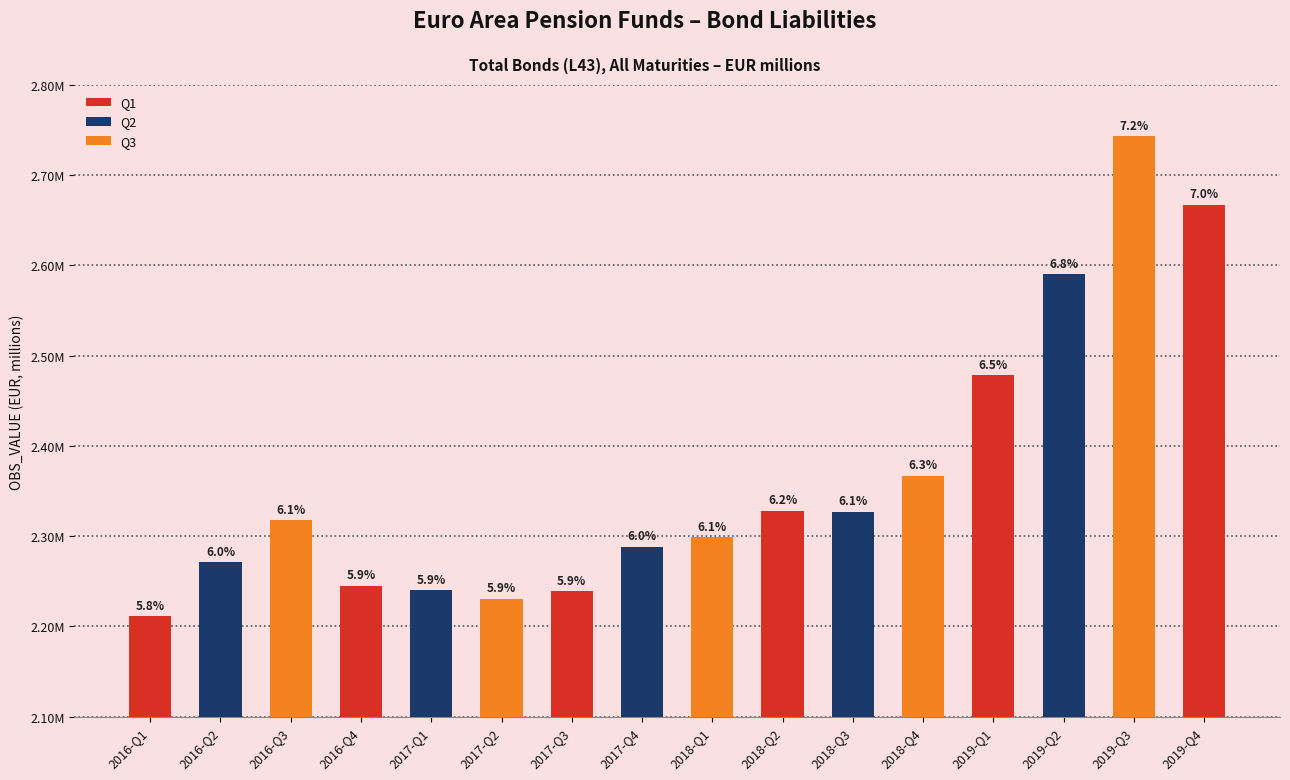

What is the sum of the values at 2017-Q4 and 2016-Q3?

4606003.9